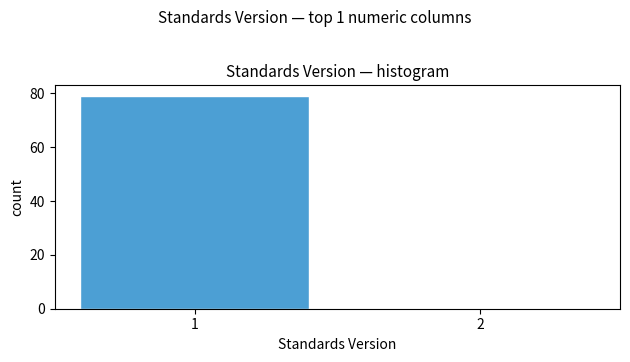

Reading left to right, extract all data points from this chart.

1=79	2=0